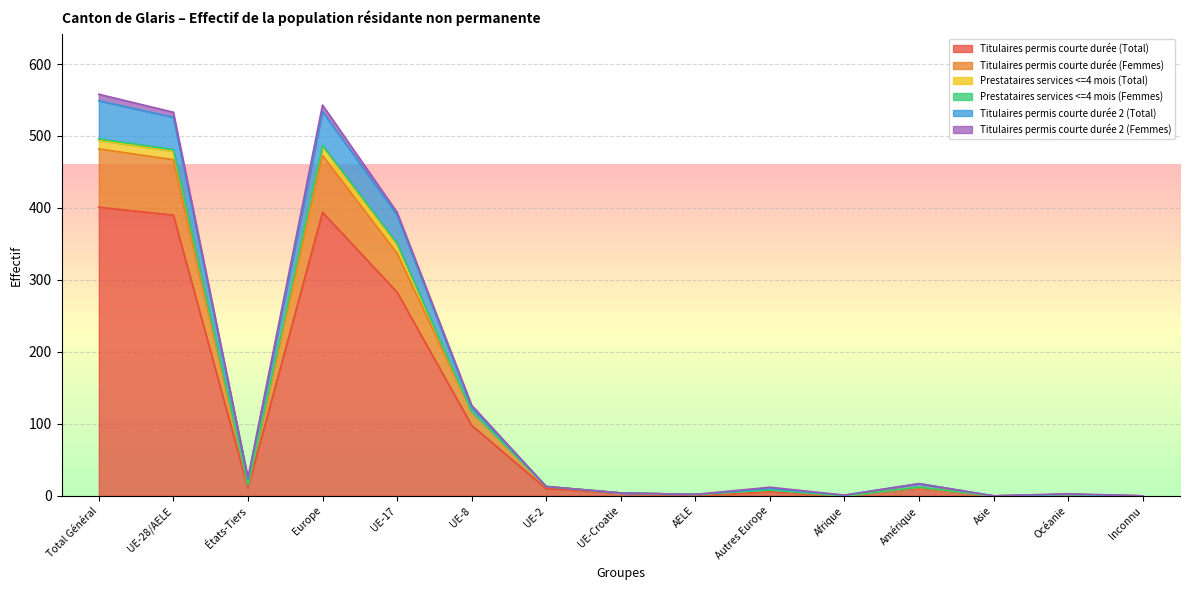

True or false: Titulaires permis courte durée (Femmes) has a value of 0 at Asie.

True